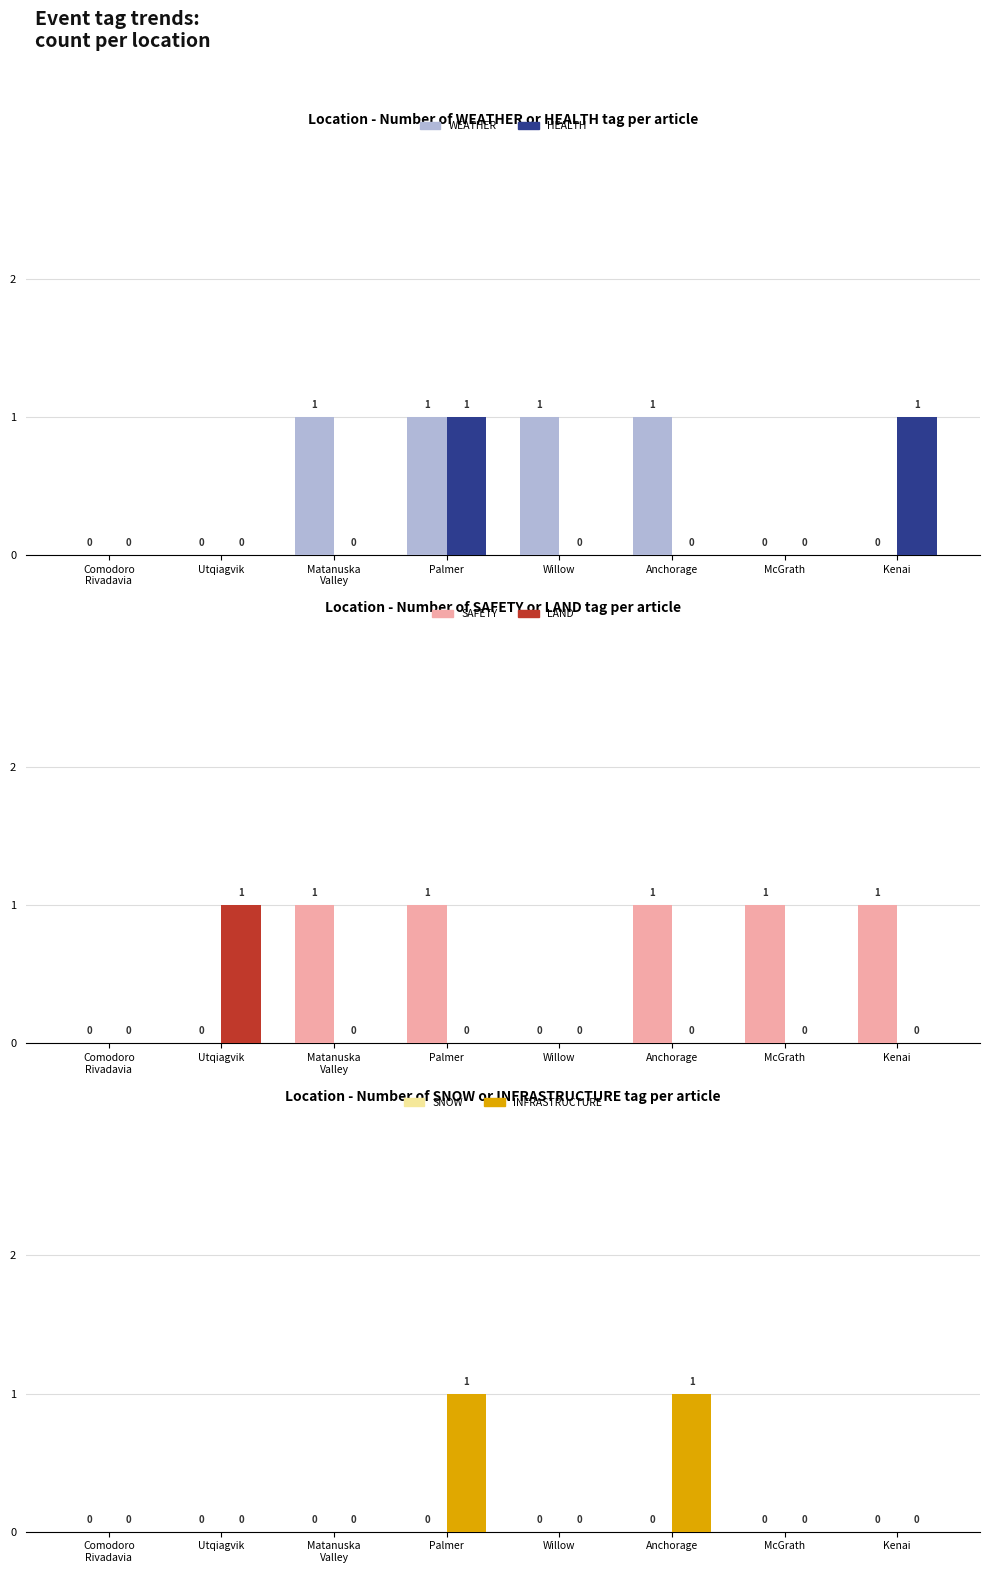

How many values in the WEATHER series are below 1?

4